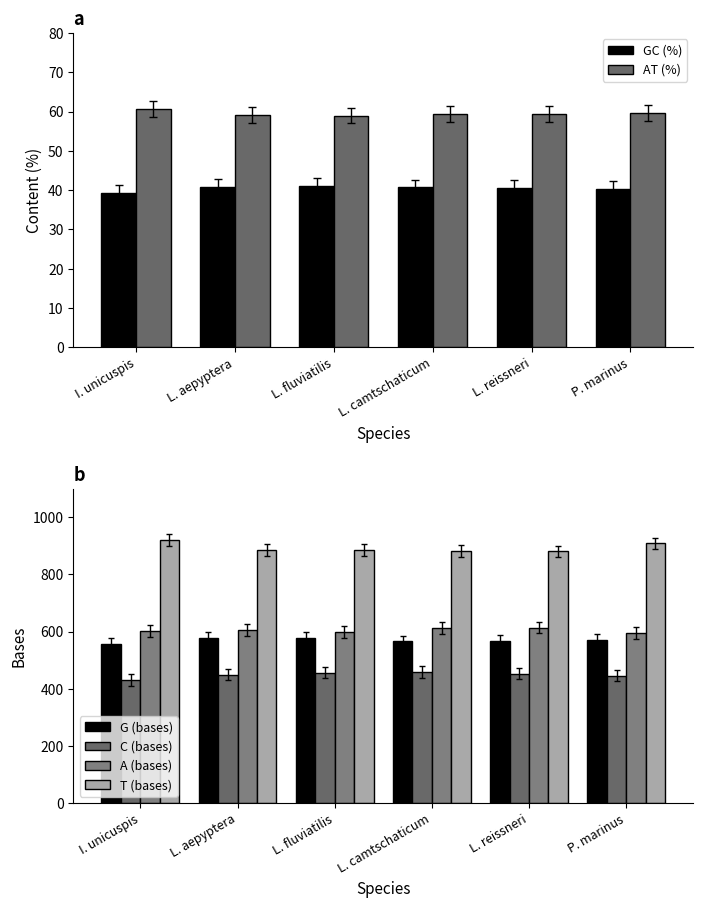

Is the value of A (bases) at I. unicuspis greater than the value of GC (%) at L. fluviatilis?

Yes